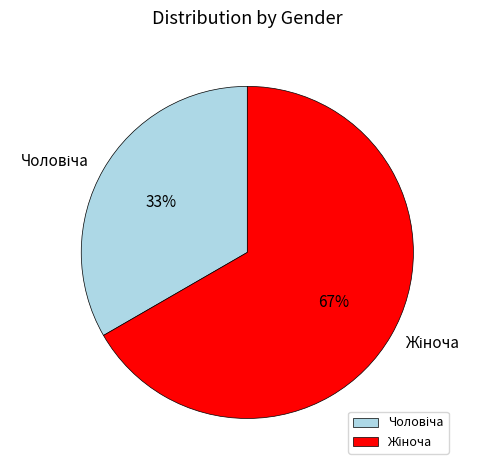

To the nearest percent, what is the average slice percentage?

50%